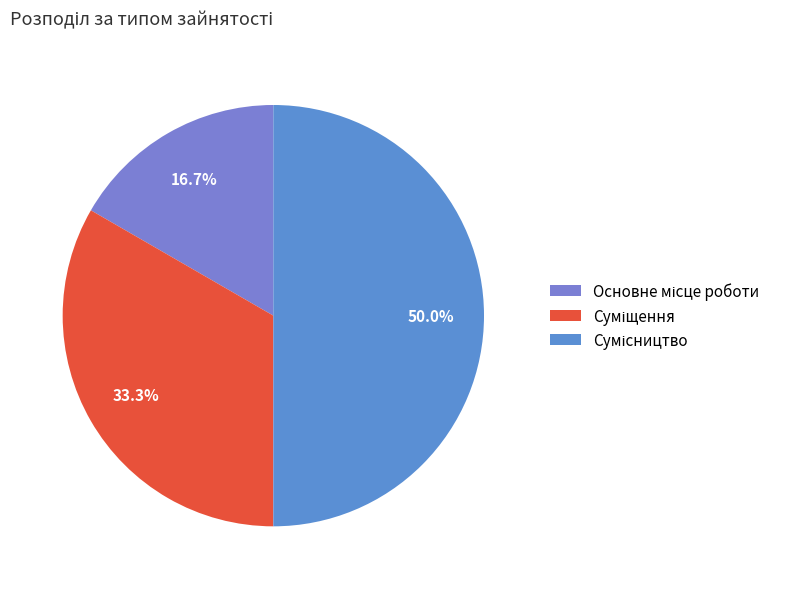

What is the total percentage of Основне місце роботи and Сумісництво?

66.7%